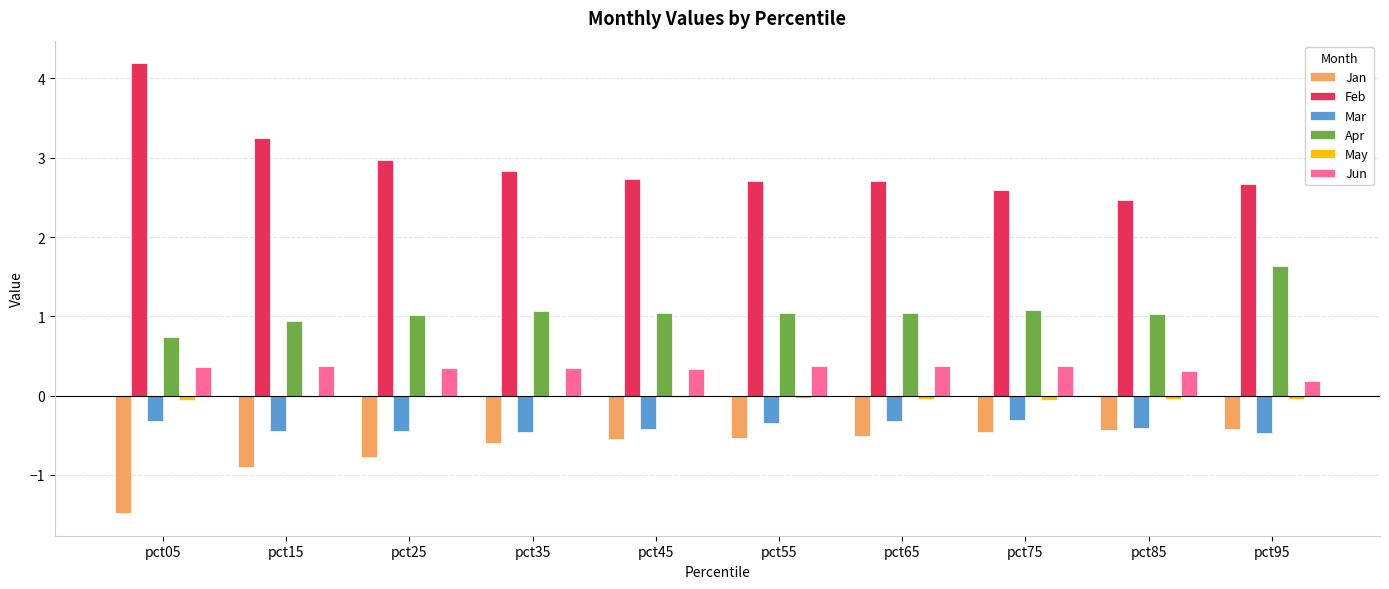

At which category does the chart reach its peak across all series?

pct05